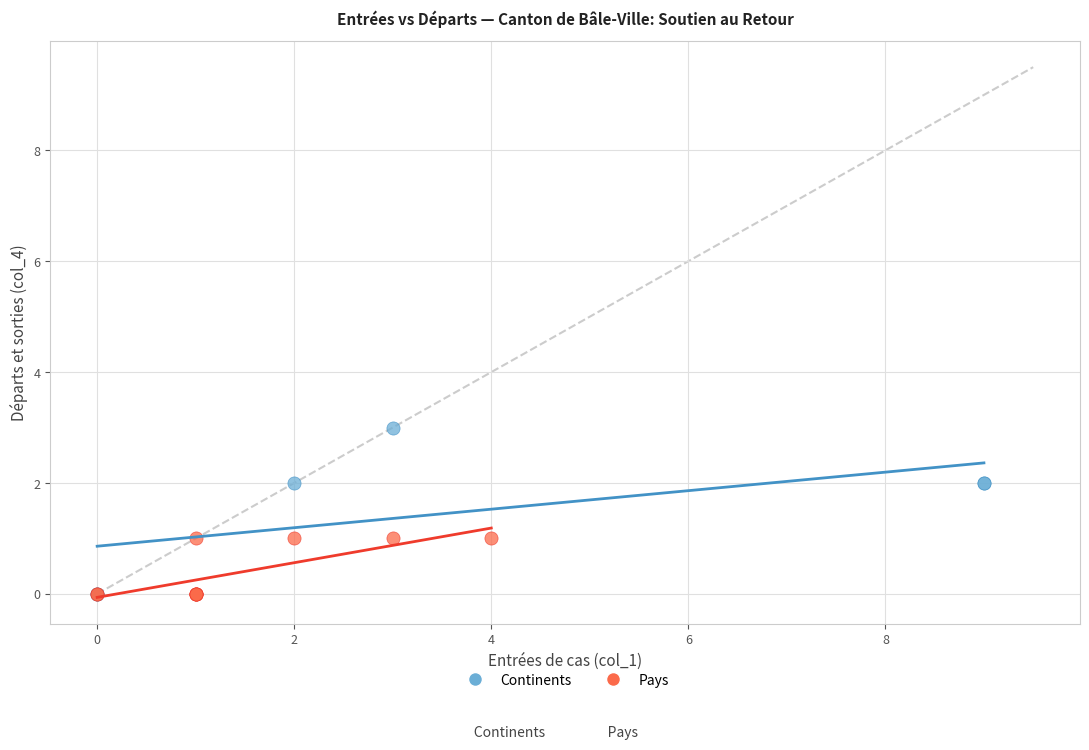

Which series reaches the maximum Y coordinate?

Continents